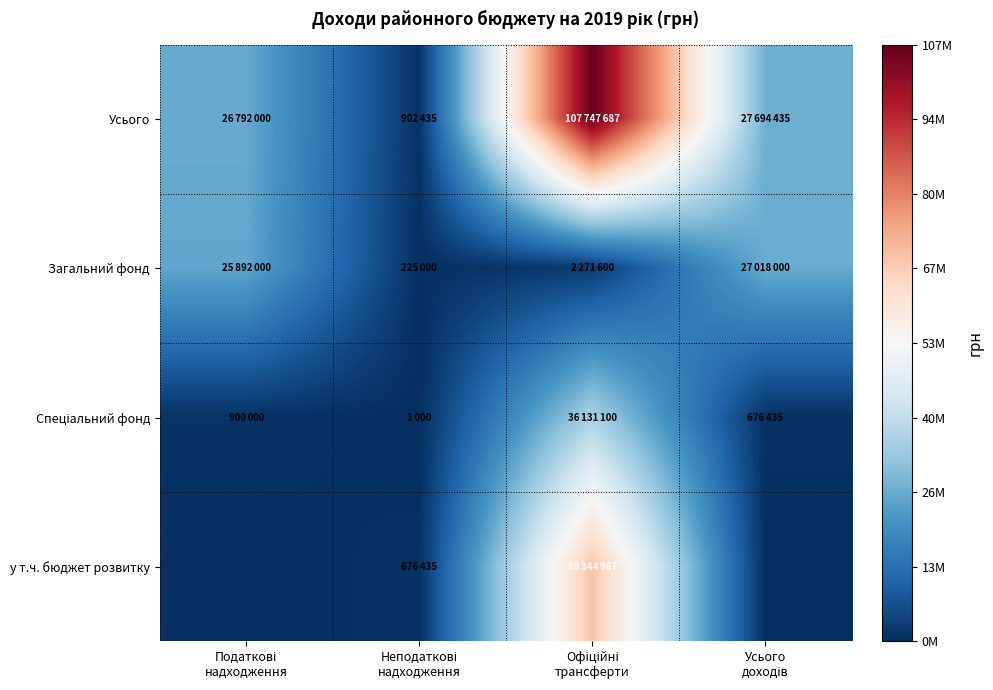

Between Офіційні трансферти and Усього доходів, which series saw the biggest shift?

Усього